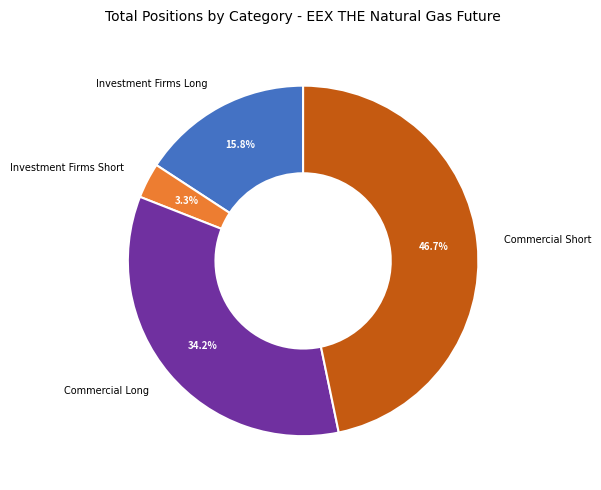

Which has a higher value, Commercial Long or Commercial Short?

Commercial Short